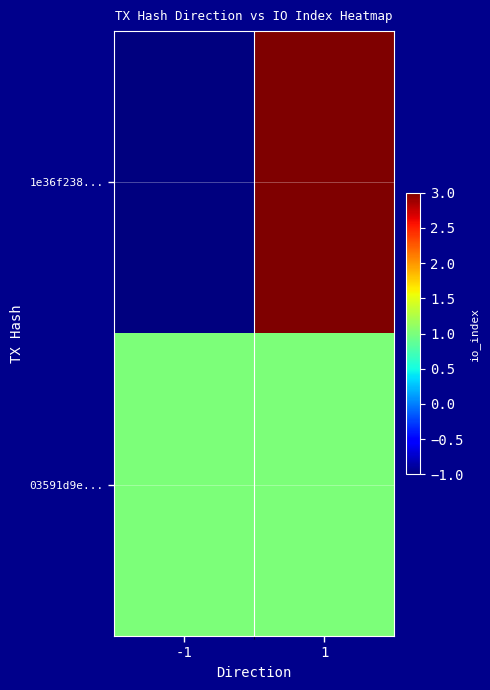

Reading left to right, transcribe all the data shown in this chart.

1e36f238...: -1=-1	1=3
03591d9e...: -1=1	1=1